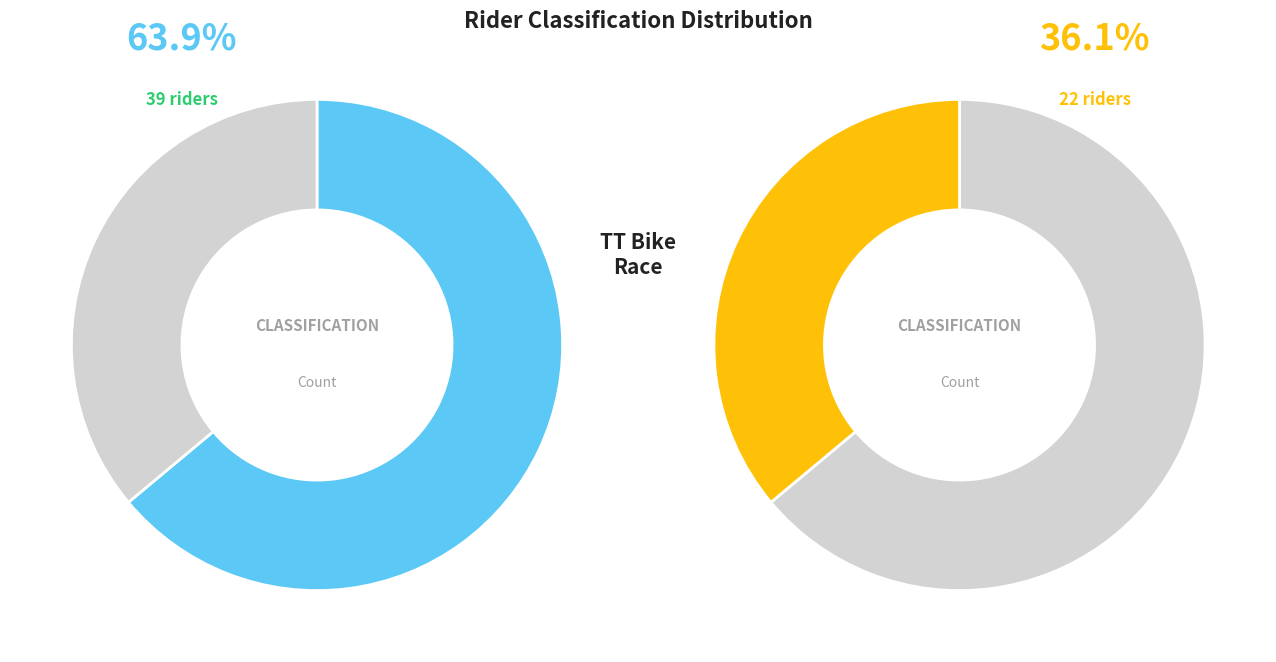

Approximately how many times larger is the value at Female compared to Open?

0.6